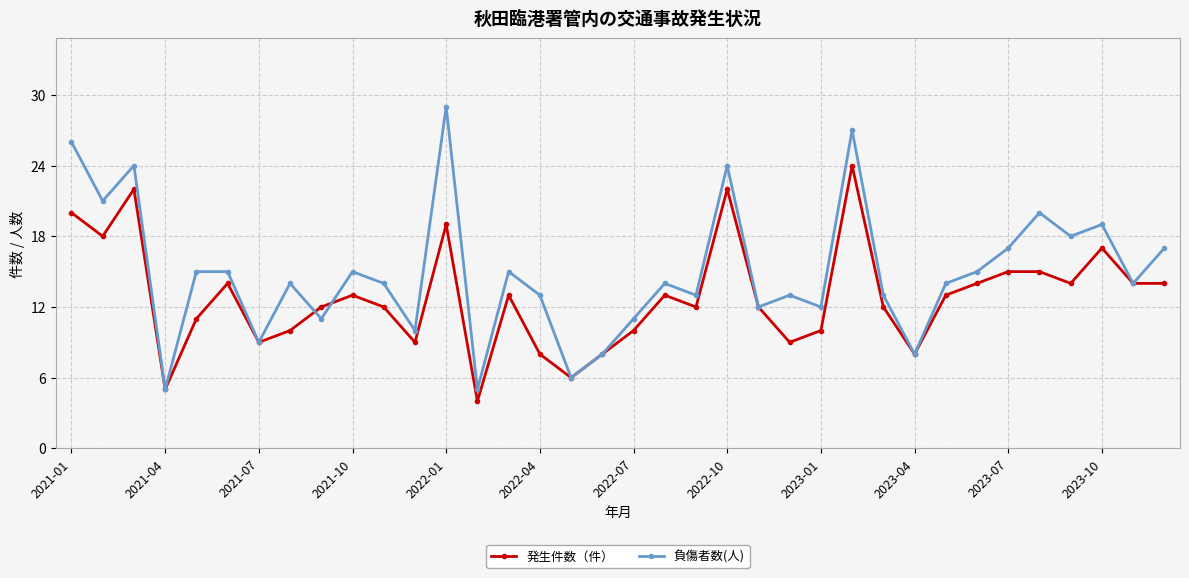

What is the difference between the maximum and minimum values in the 発生件数（件） series?

20